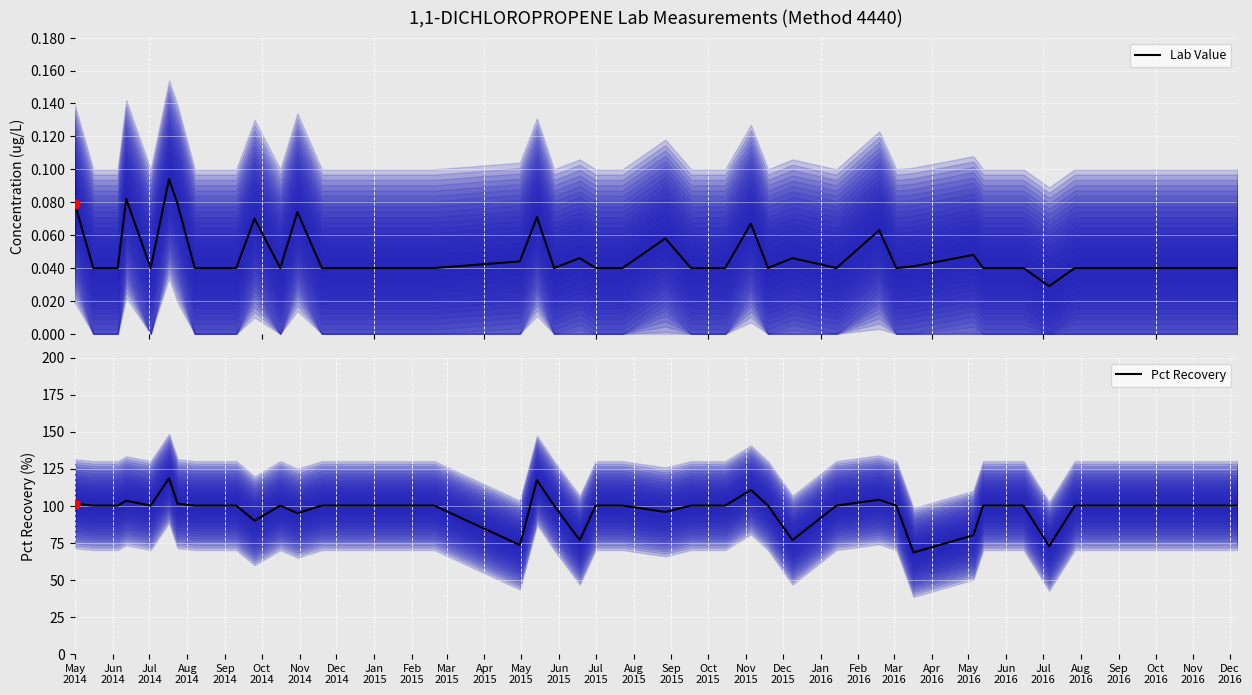

What are all the series names shown in the legend?

Lab Value, Pct Recovery